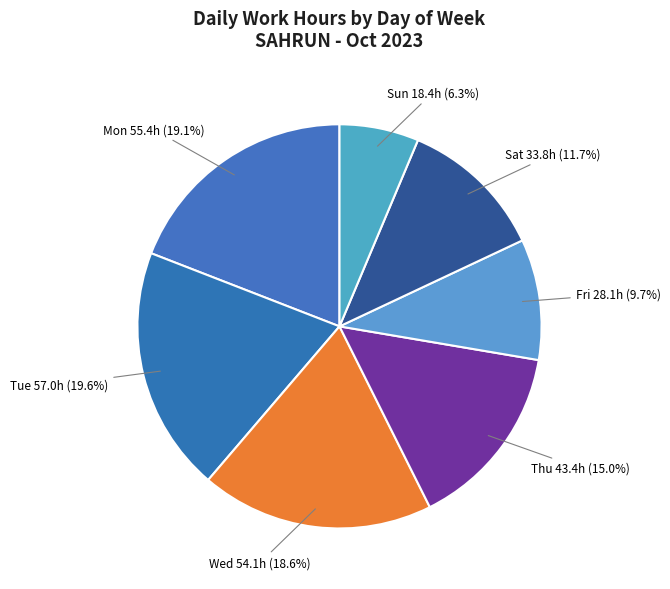

How many slices are in this pie chart?

7